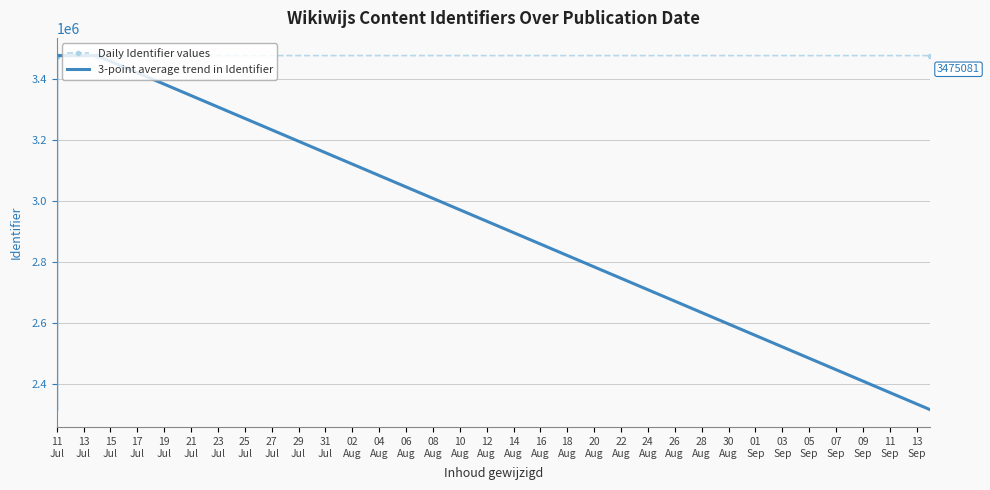

Does the chart display data point markers on the line(s)?

No